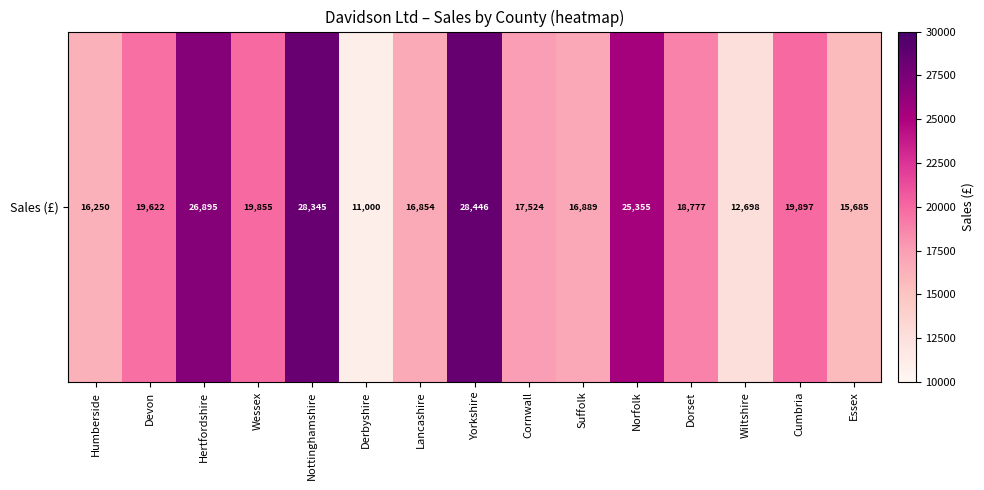

What is the average value?

19606